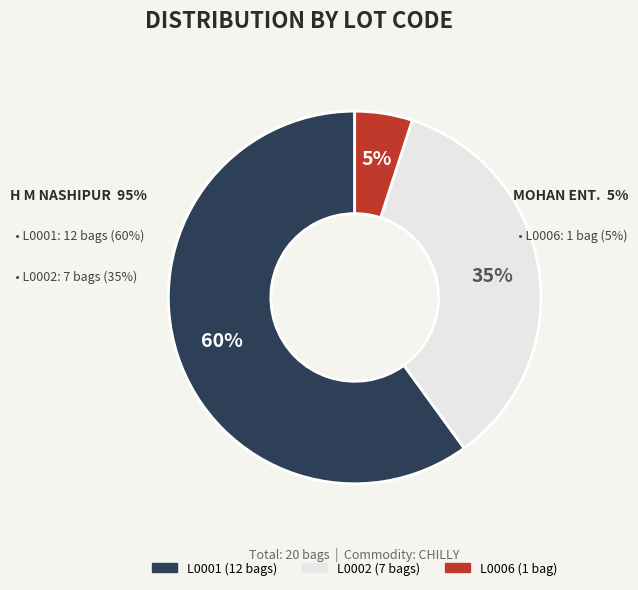

To the nearest percent, what is the combined percentage of L0001 and L0002?

95%